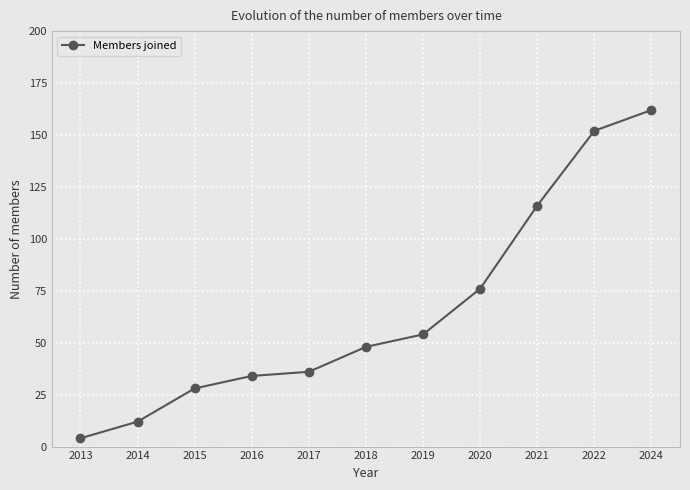

What is the ratio of the value at 2018 to the value at 2013?

12.0